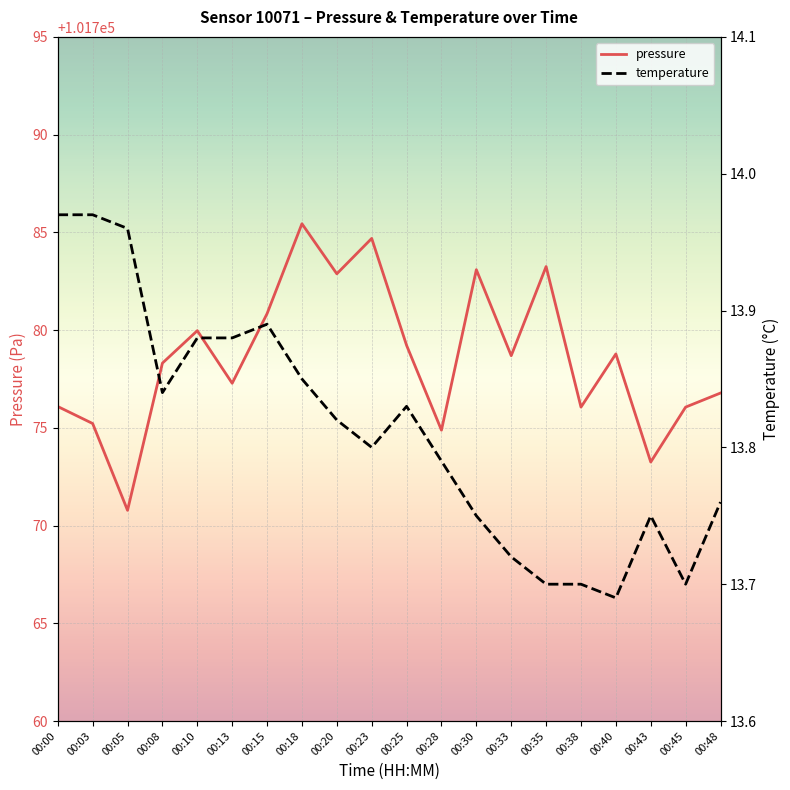

Is it true that temperature equals 13.8 at 00:30?

True